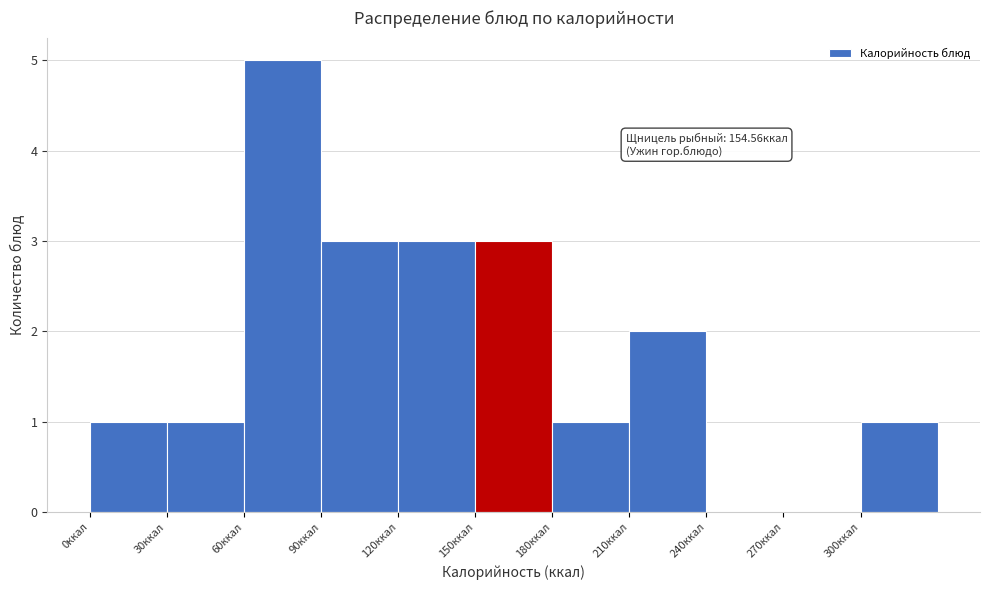

Which range on the x-axis has the tallest bar?

60 to 90